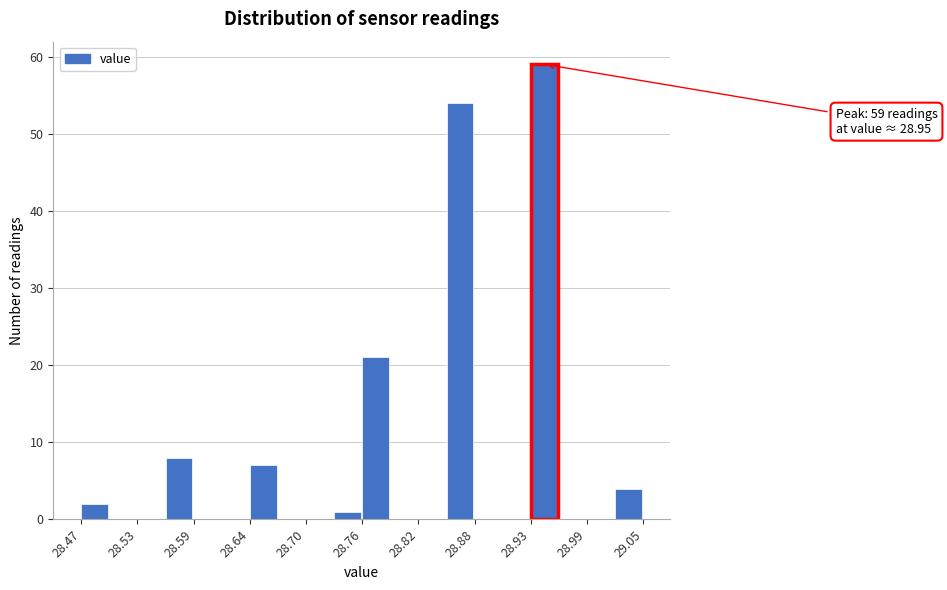

Around what value on the x-axis is the tallest bar? Give the approximate position of its centre, as read against the axis.

28.95